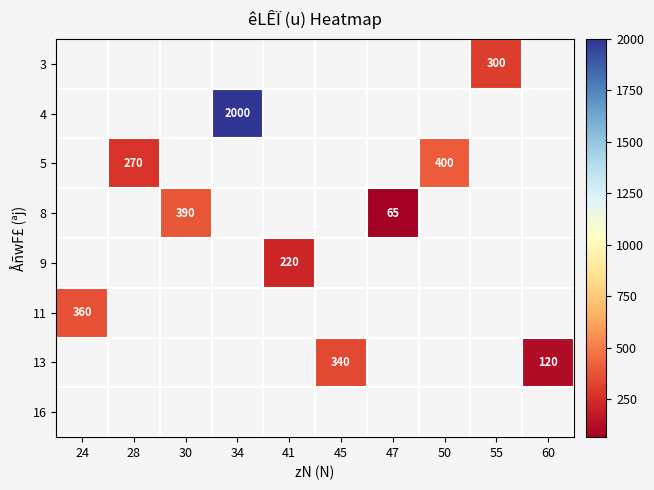

How many values in 8 are above zero?

2